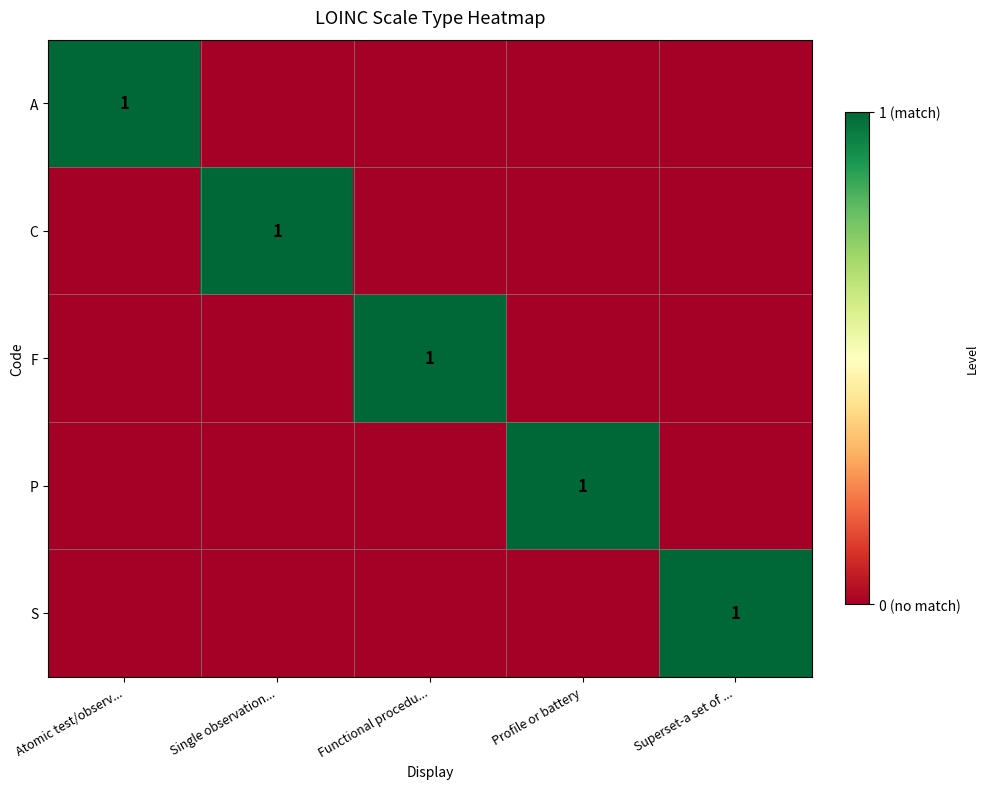

Is it true that S equals 1 at Superset-a set of ...?

True